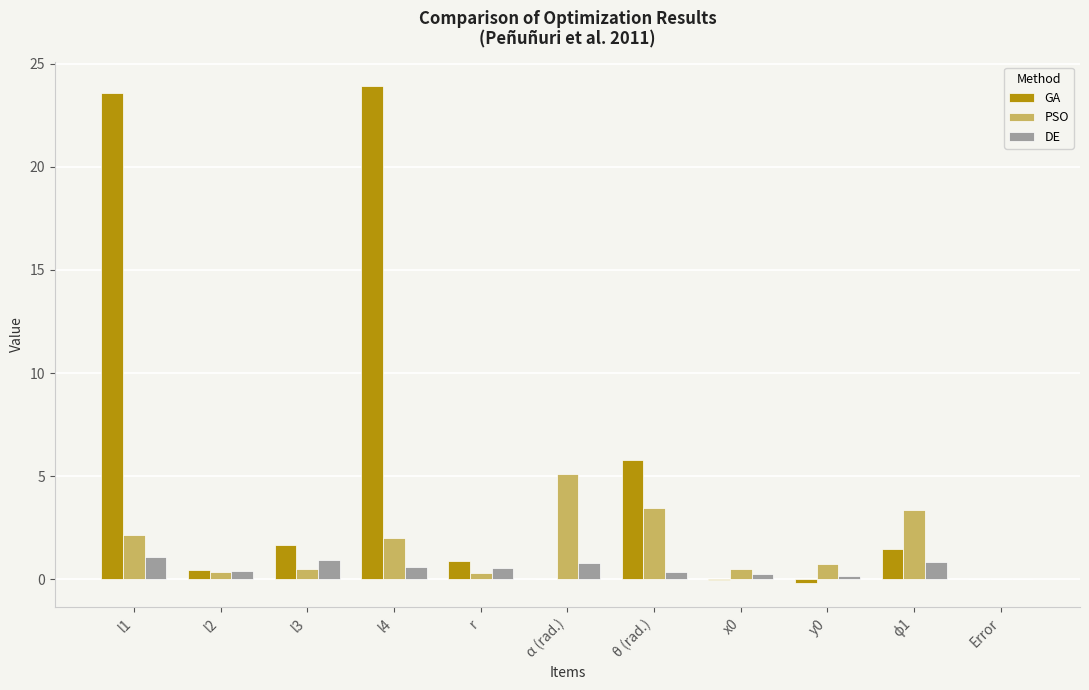

What is the sum of all GA values?

57.7